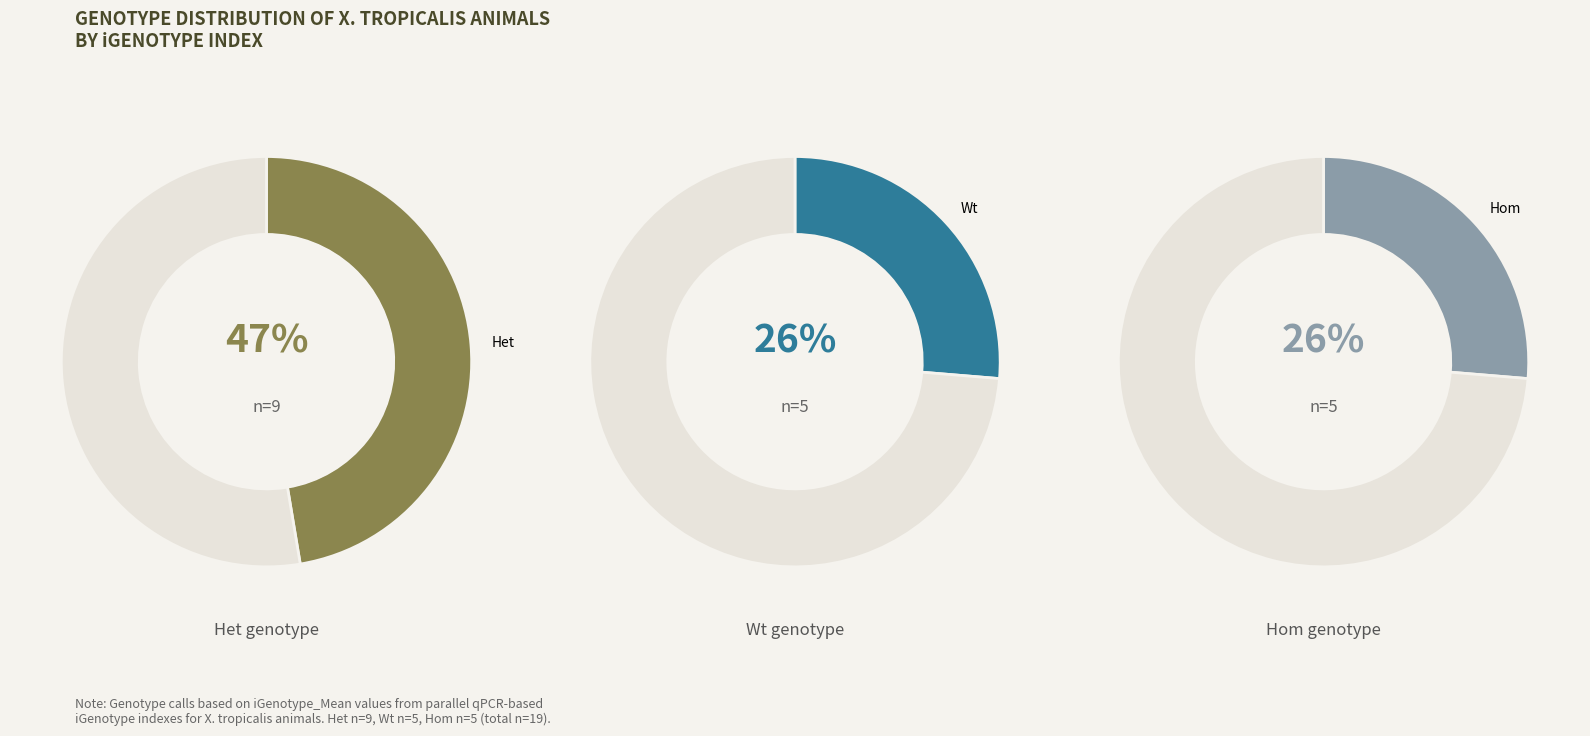

To the nearest percent, what is the difference between the Het and Hom slice percentages?

21%